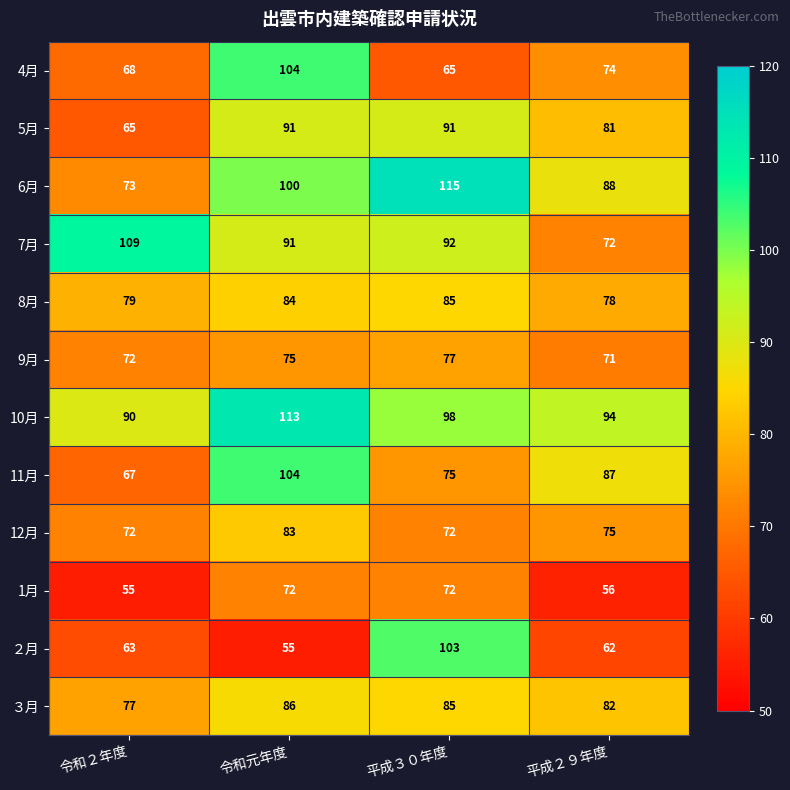

The 1月 series shows 55 at 令和２年度. True or false?

True